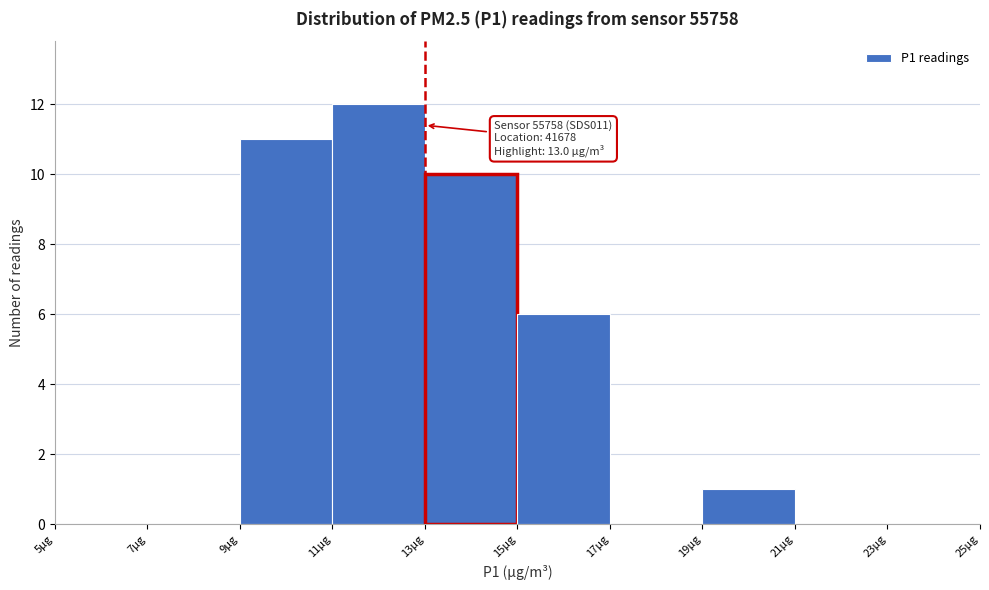

Over which range of the x-axis is the bar tallest?

11 to 13